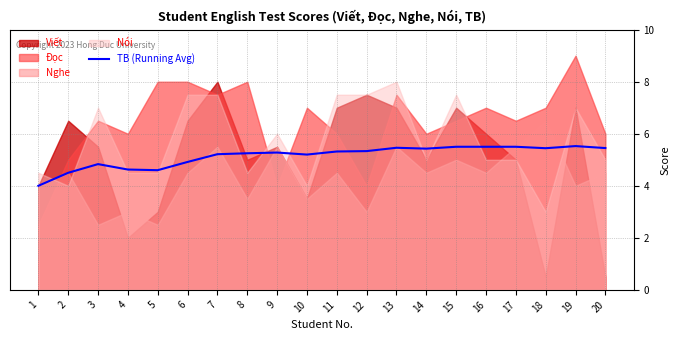

Rank the categories by value from lowest to highest.

1, 2, 5, 4, 3, 6, 10, 7, 8, 9, 11, 12, 14, 18, 20, 13, 15, 16, 17, 19